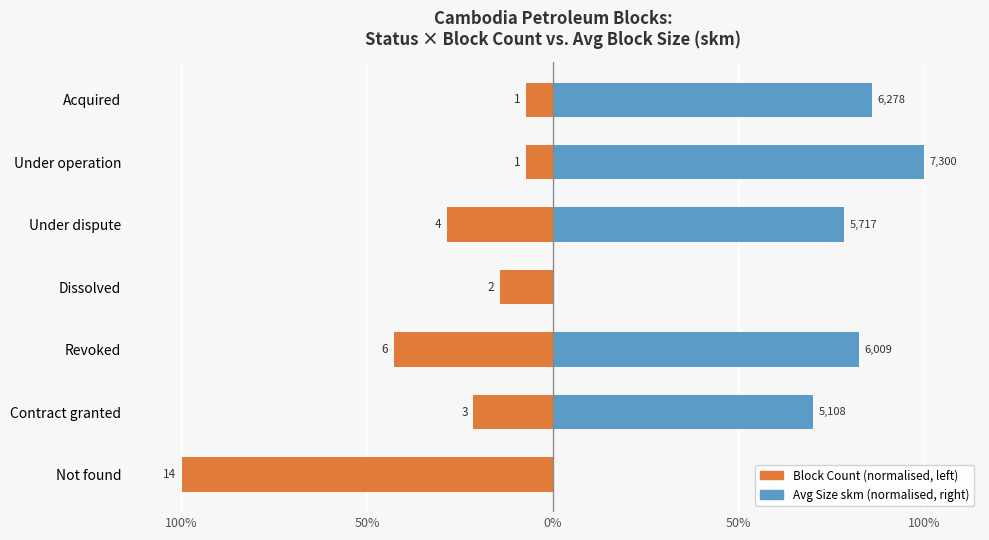

Reading left to right, what are all the values shown in this chart?

Block Count (normalised): -100.0	-21.4	-42.9	-14.3	-28.6	-7.1	-7.1
Avg Size skm (normalised): 0.0	70.0	82.3	0.0	78.3	100.0	86.0